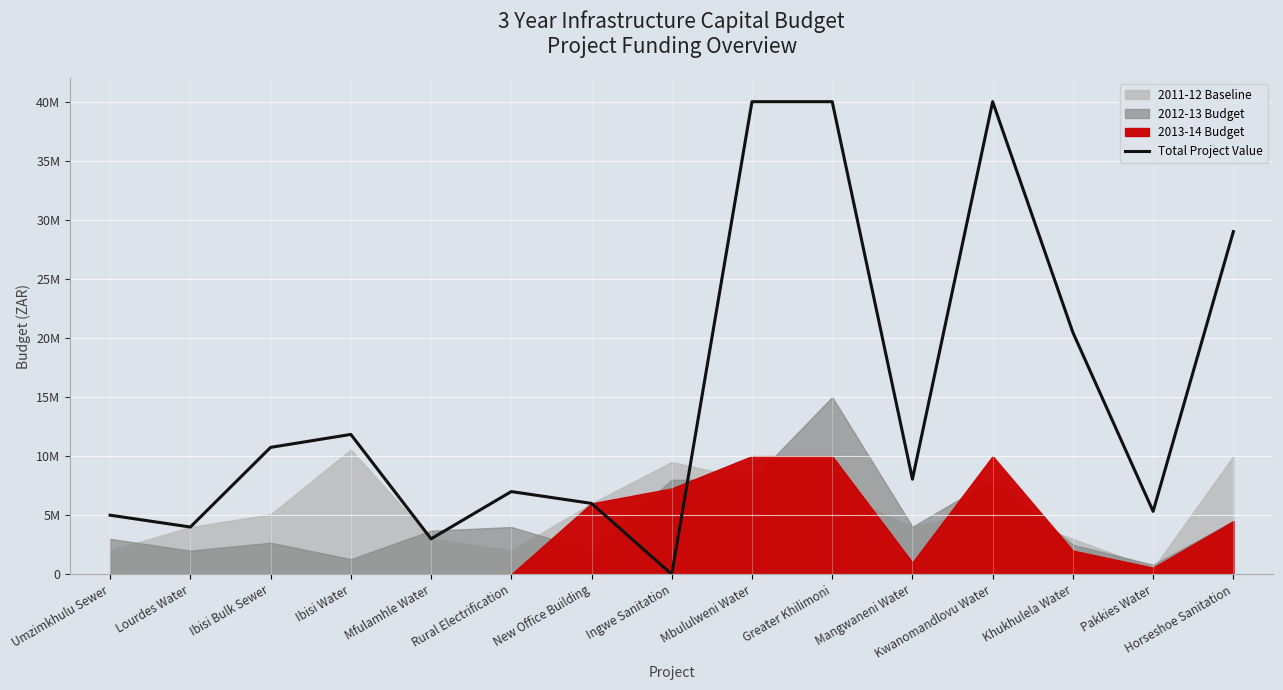

Where does the data first go above 8045482?

Ibisi Bulk Sewer